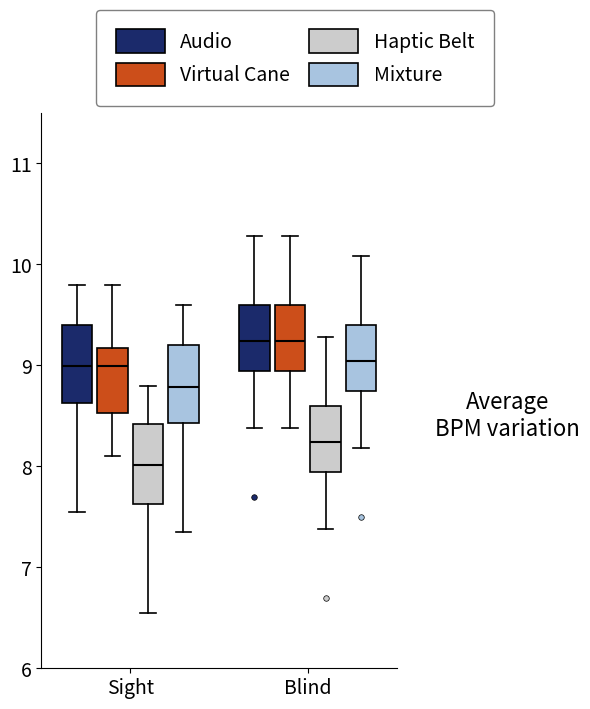

Reading left to right, transcribe this box plot: for each box, give where its median line is, the range the box spans, and where its two whiskers end, as read against the y-axis. The values are not printed on the chart, so give them approximately, as read against the axis.

Sight (Audio): median 9.0, box 8.6 to 9.4, whiskers 7.6 to 9.8
Sight (Virtual Cane): median 9.0, box 8.5 to 9.2, whiskers 8.1 to 9.8
Sight (Haptic Belt): median 8.0, box 7.6 to 8.4, whiskers 6.6 to 8.8
Sight (Mixture): median 8.8, box 8.4 to 9.2, whiskers 7.4 to 9.6
Blind (Audio): median 9.2, box 8.9 to 9.6, whiskers 8.4 to 10.3
Blind (Virtual Cane): median 9.2, box 8.9 to 9.6, whiskers 8.4 to 10.3
Blind (Haptic Belt): median 8.2, box 7.9 to 8.6, whiskers 7.4 to 9.3
Blind (Mixture): median 9.0, box 8.7 to 9.4, whiskers 8.2 to 10.1